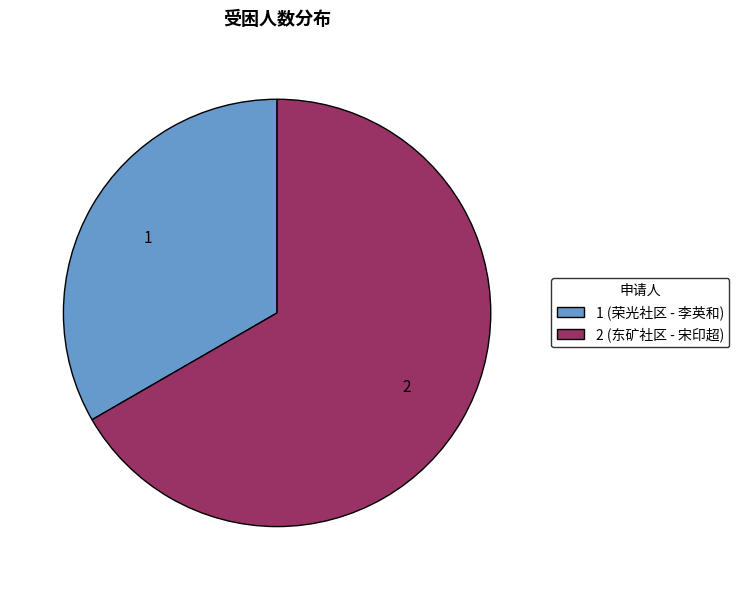

Rank the categories by value from highest to lowest.

2 (东矿社区 - 宋印超), 1 (荣光社区 - 李英和)